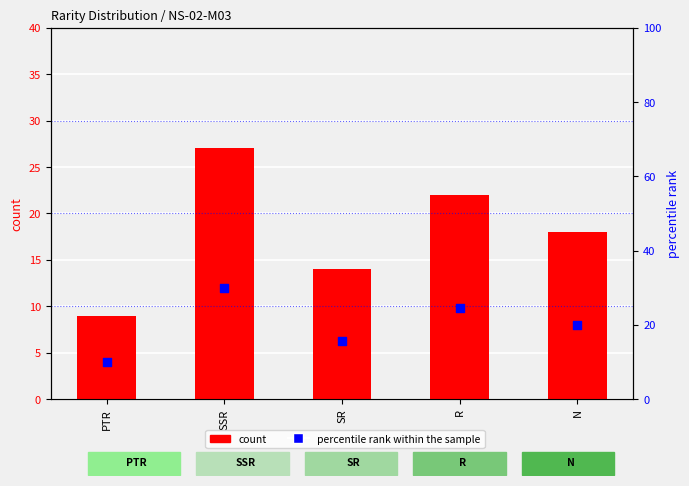

Which series has the largest total across all categories?

percentile rank within the sample